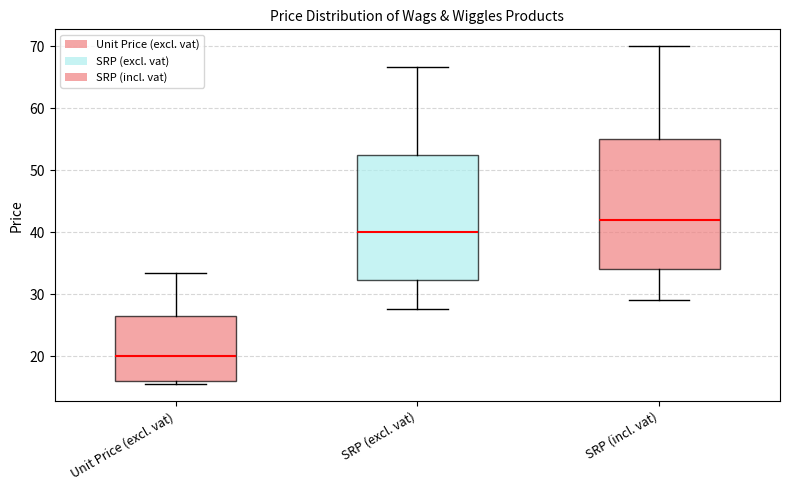

Where does the upper whisker of the box for SRP (excl. vat) end on the y-axis? The values are not printed on the chart, so give them approximately, as read against the axis.

67